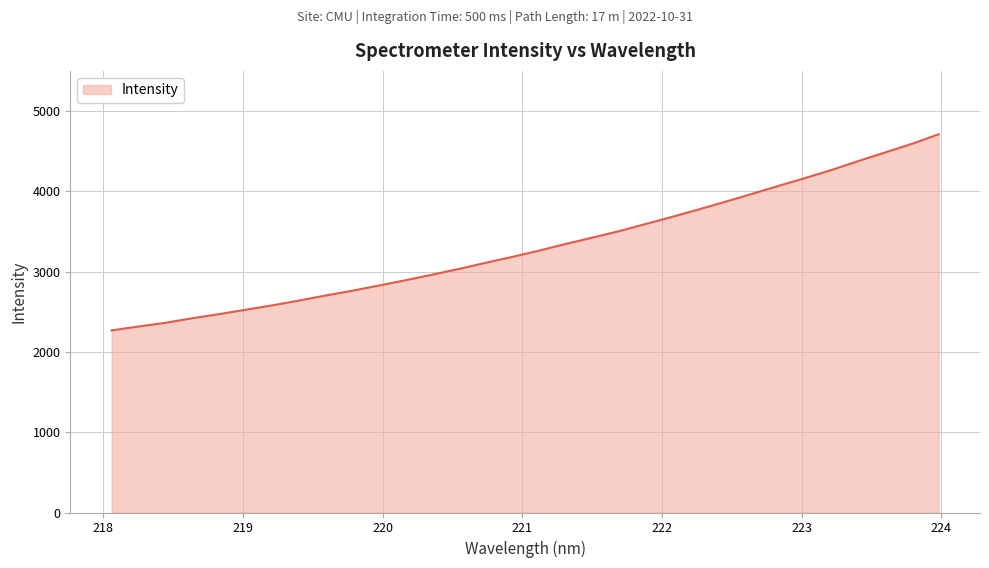

What is the sum of all values?

106135.4